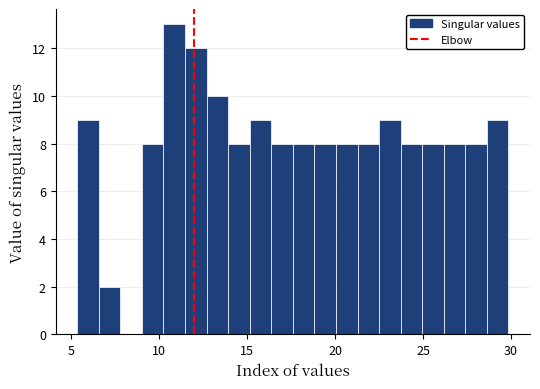

Around what value on the x-axis is the tallest bar? Give the approximate position of its centre, as read against the axis.

11.0